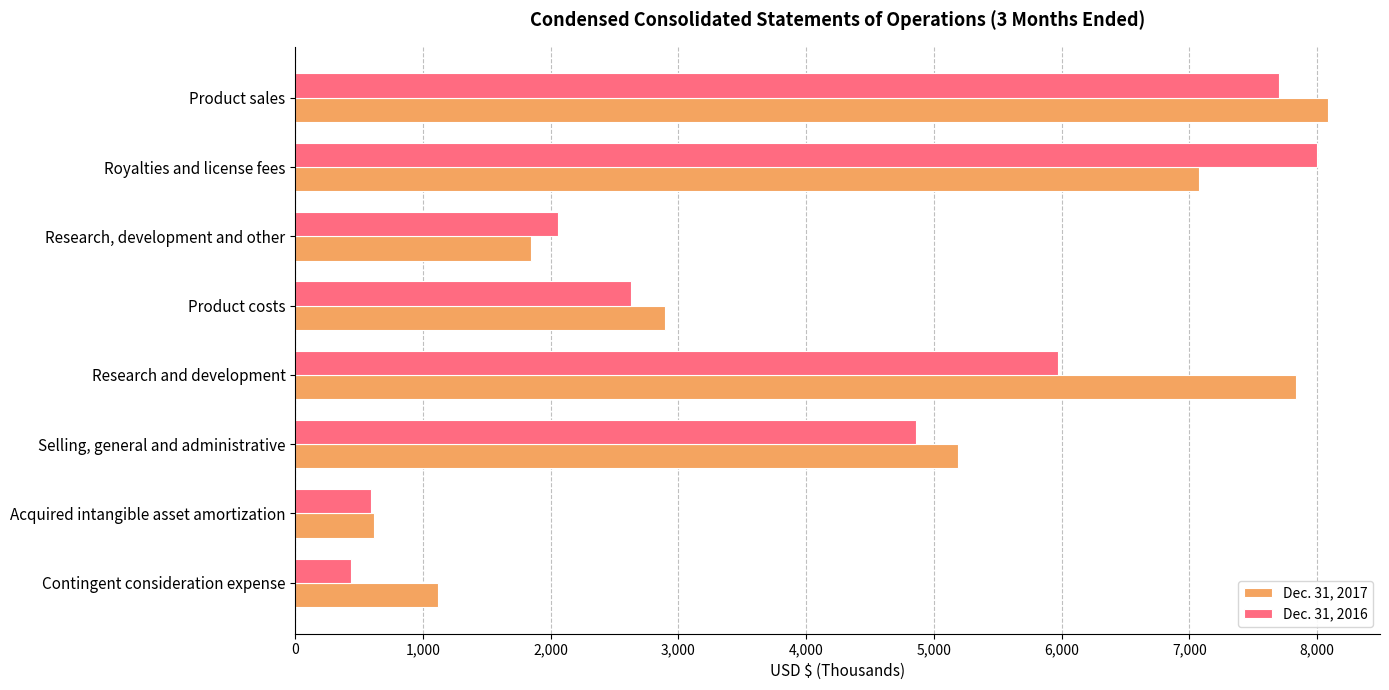

At which label is Dec. 31, 2016 closest to 4219?

Selling, general and administrative